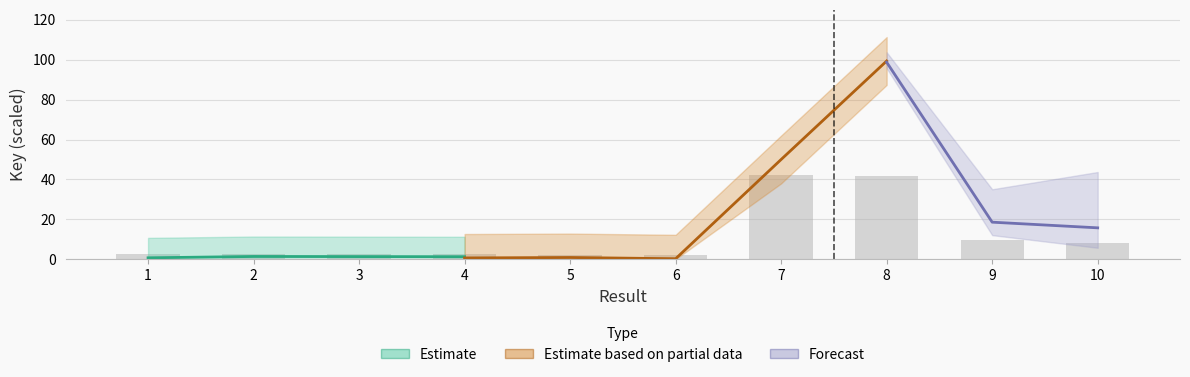

List the labels in order of value, largest first.

7, 8, 9, 10, 1, 2, 4, 3, 5, 6